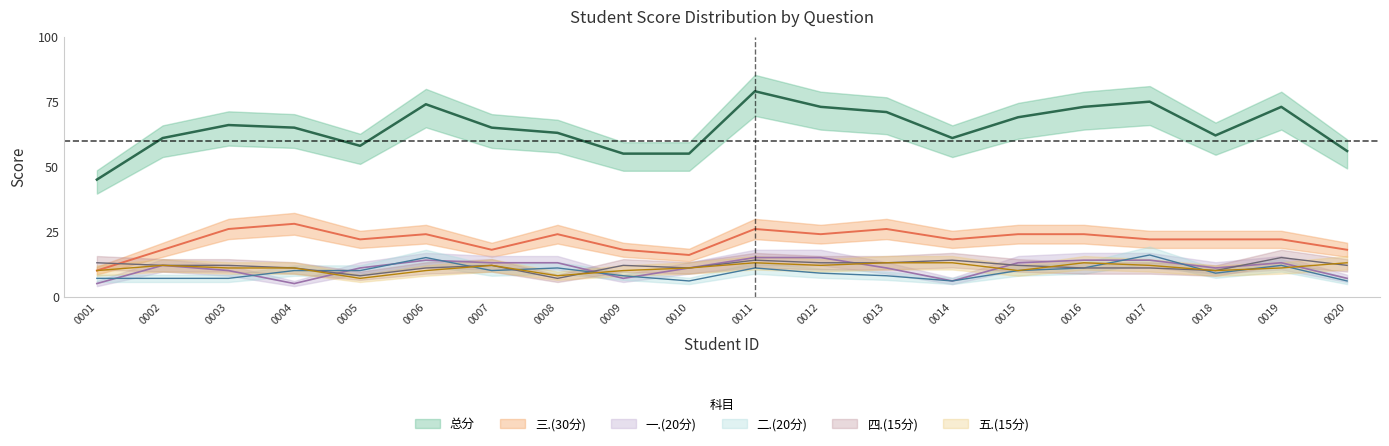

How many interior local peaks does the 一.(20分) series have?

3